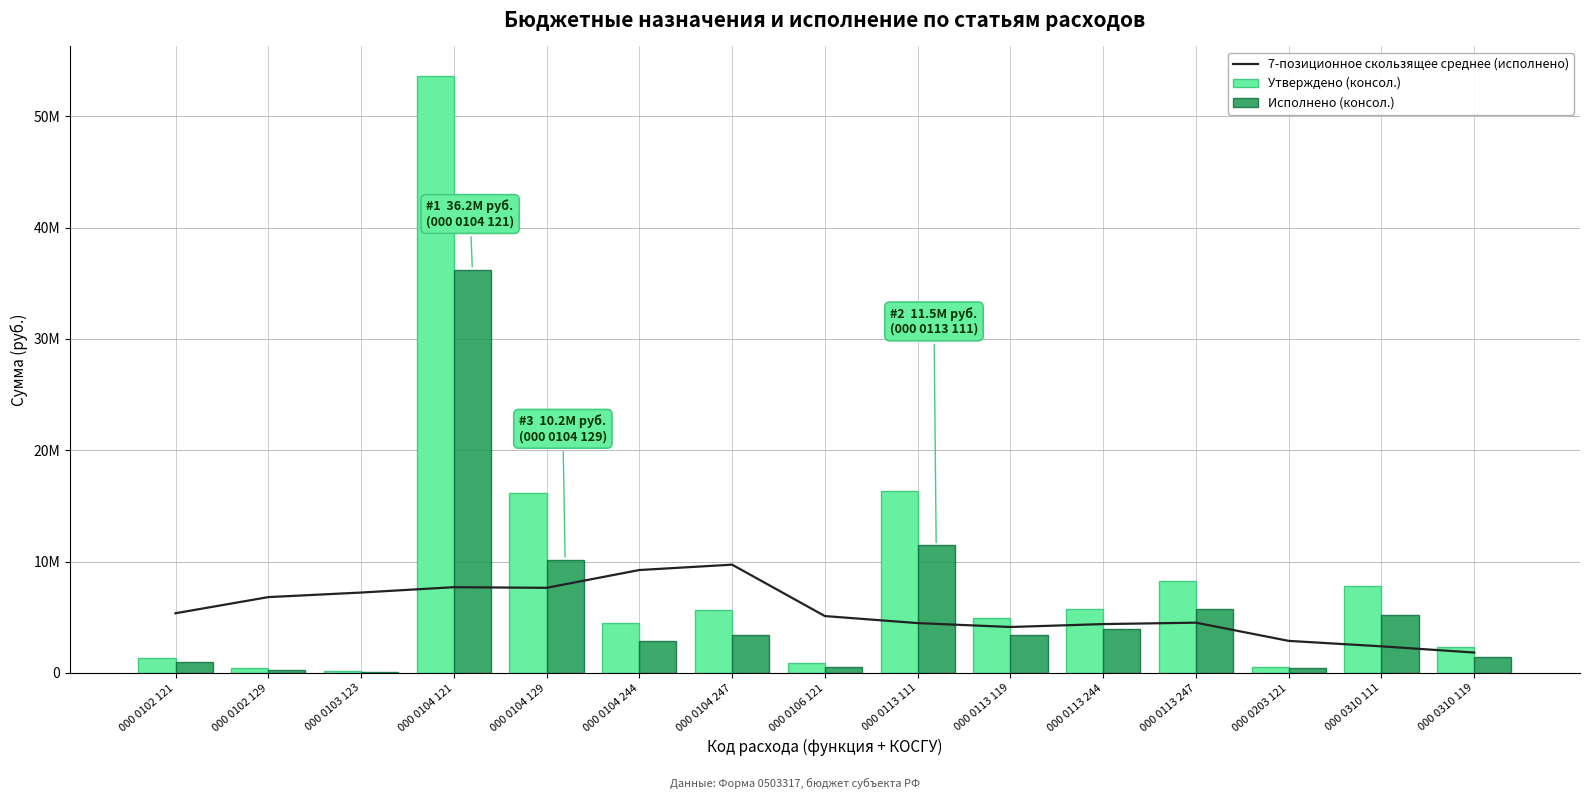

What is the label of the 12th bar from the left?

000 0113 247